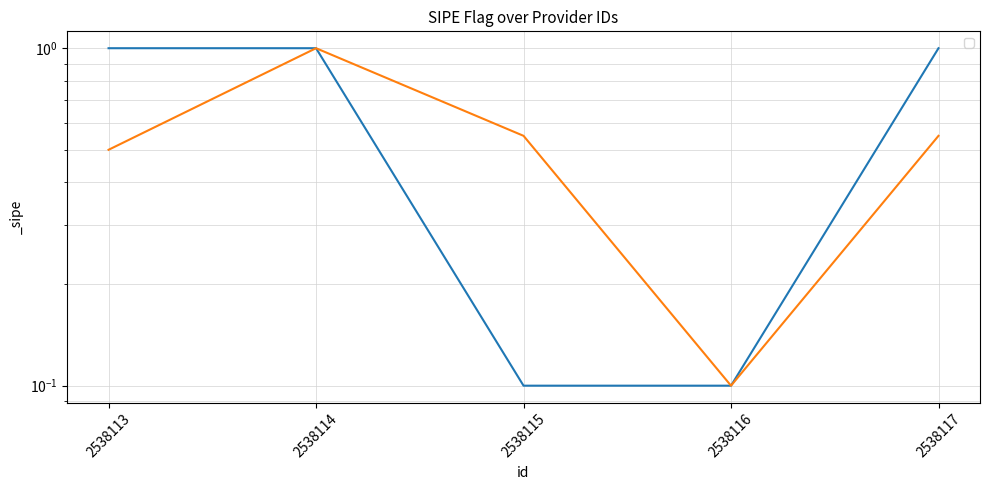

How many values are below 1?

2